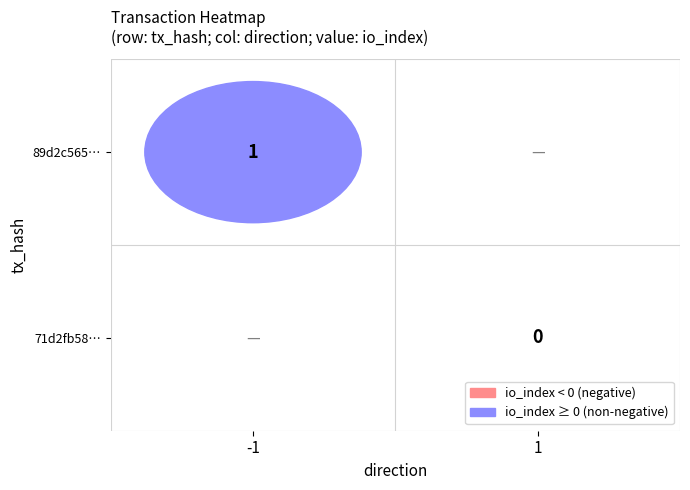

Between 1 and 0, which is larger?

1